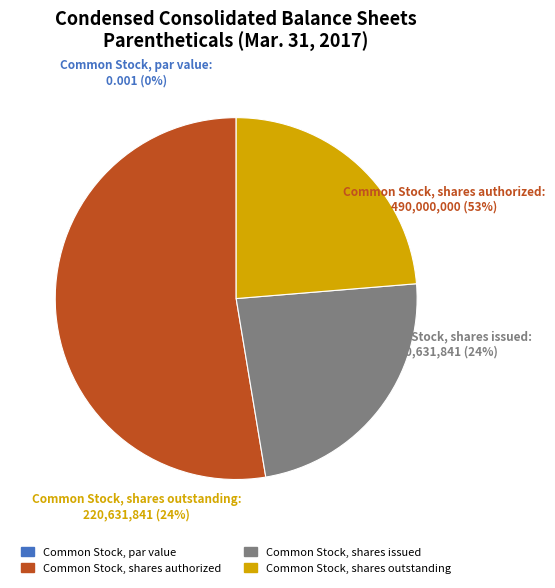

What is the largest slice in the pie chart?

Common Stock, shares authorized